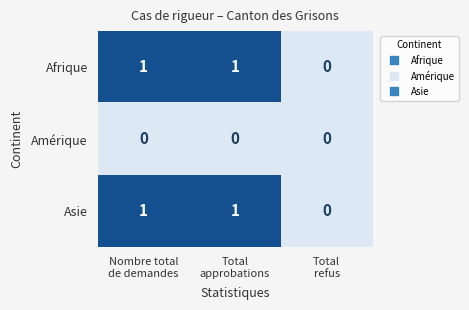

How many Asie values are between 0 and 1?

3